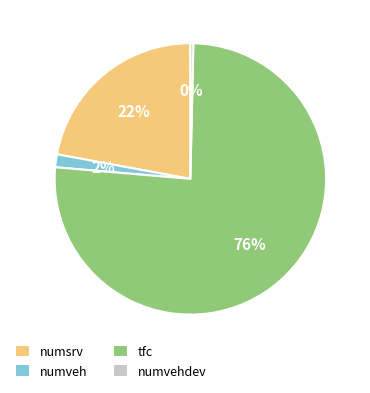

How many segments does this pie chart have?

4